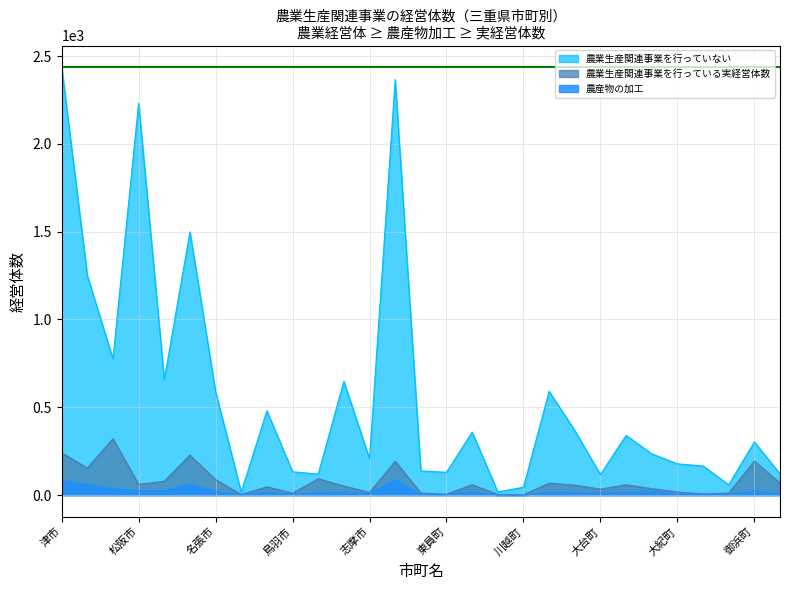

What is the difference between the highest and lowest values at 川越町?

45